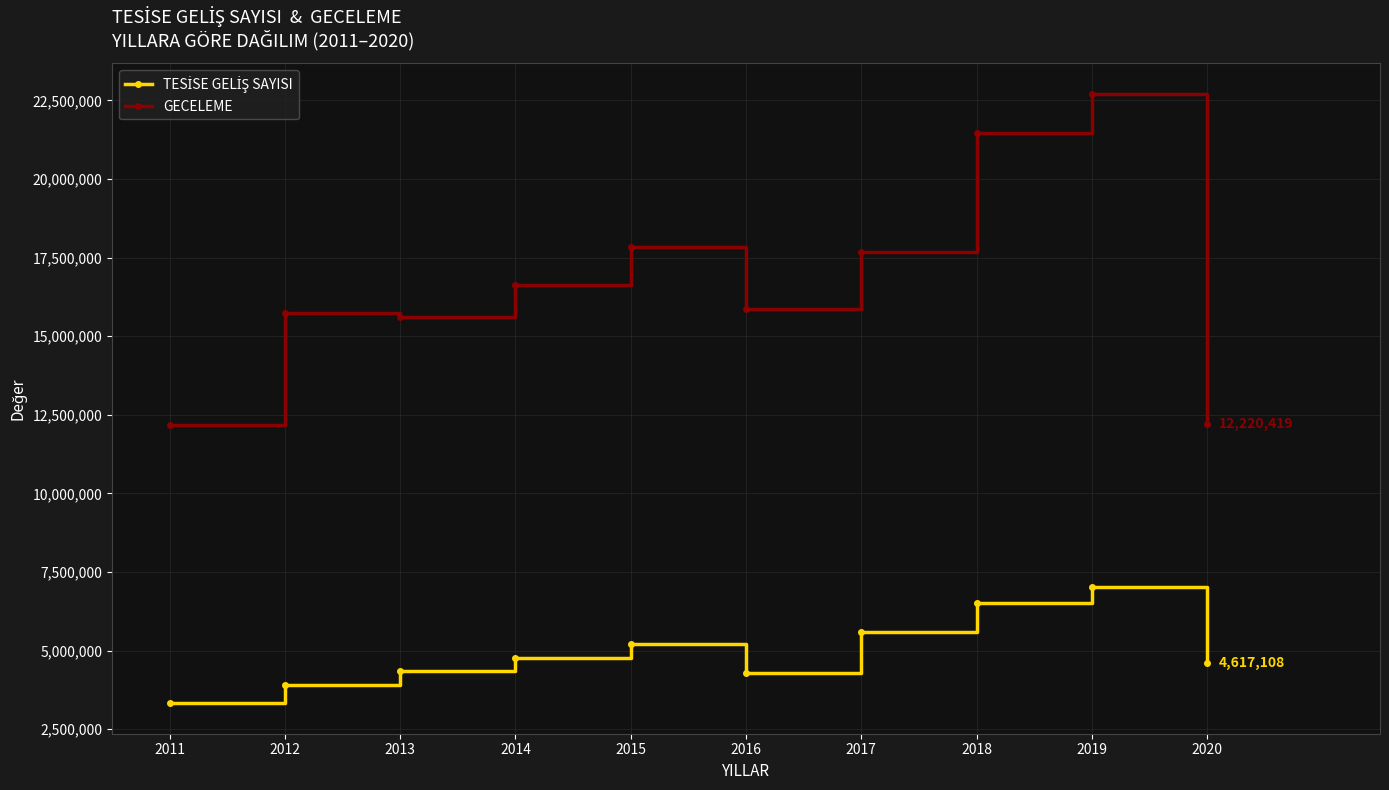

How many data points does each series have?

10